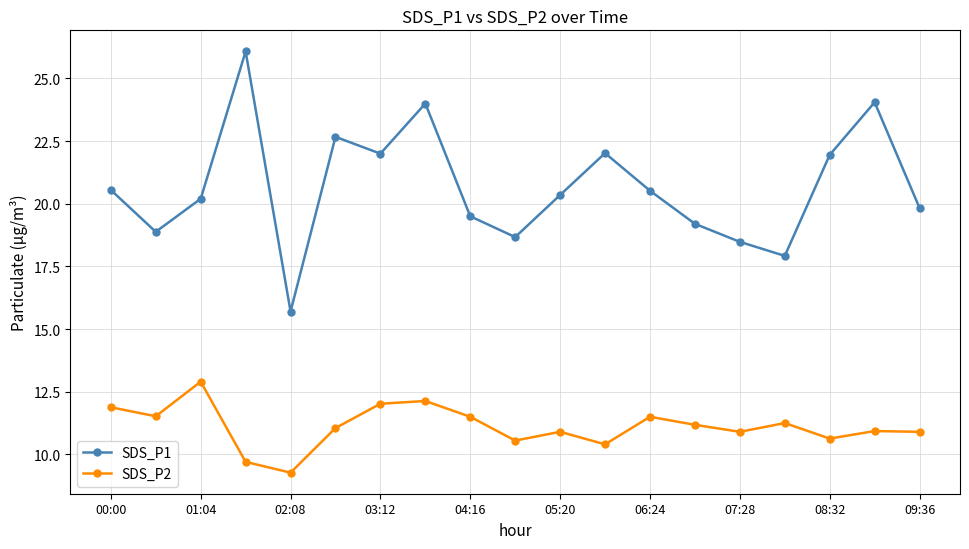

How many lines are shown in the chart?

2